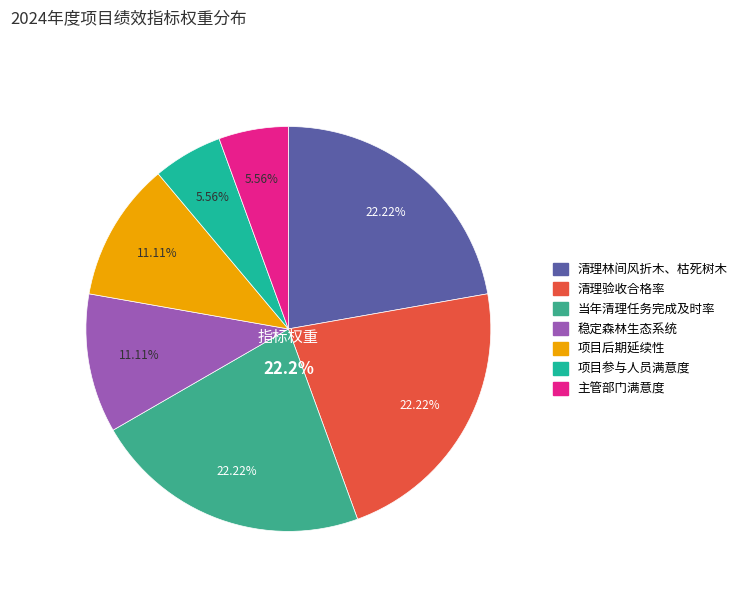

How many segments does this pie chart have?

7